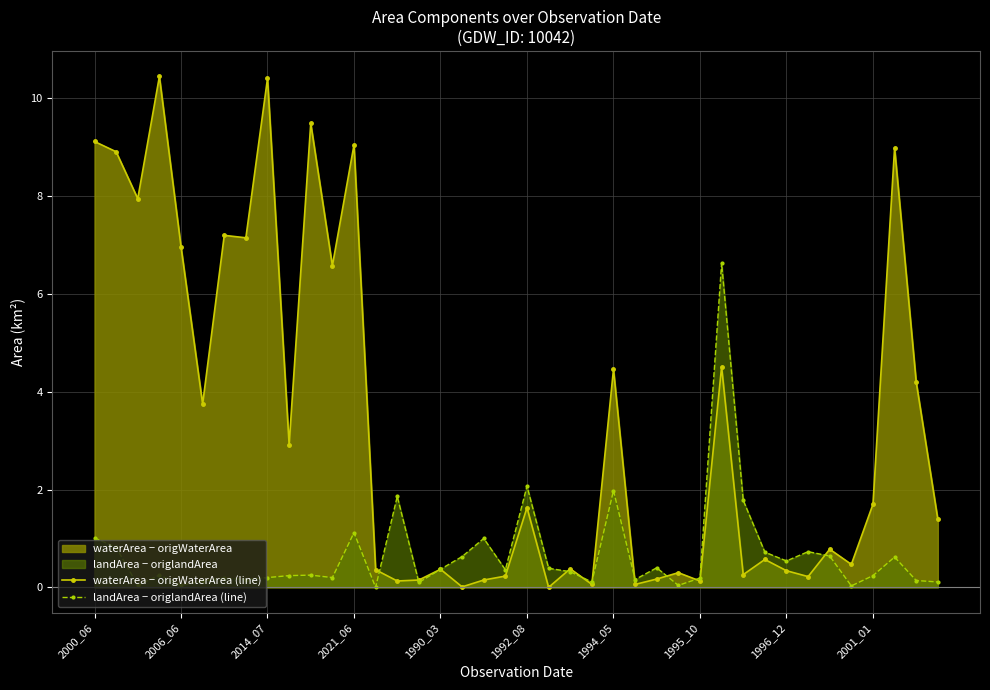

Where is waterArea − origWaterArea (line) nearest to the value 5?

29